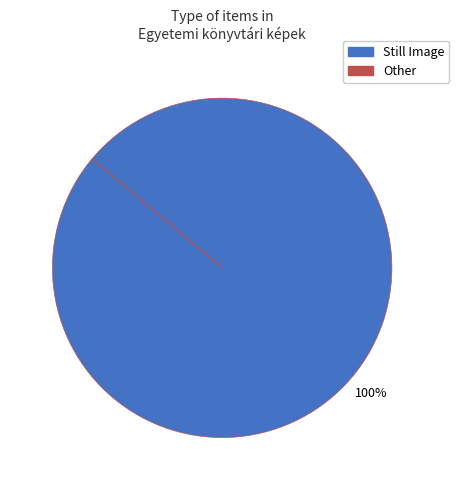

Is there a majority slice in this chart?

Yes